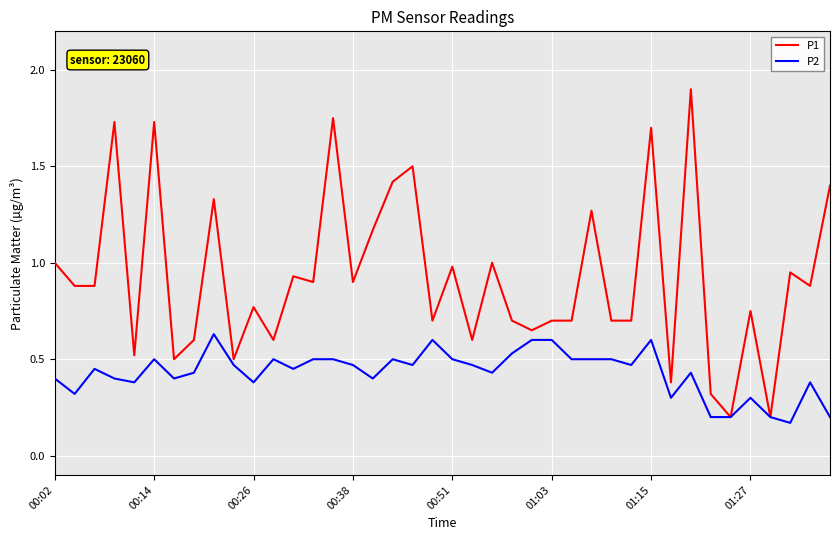

How many series are shown in this chart?

2